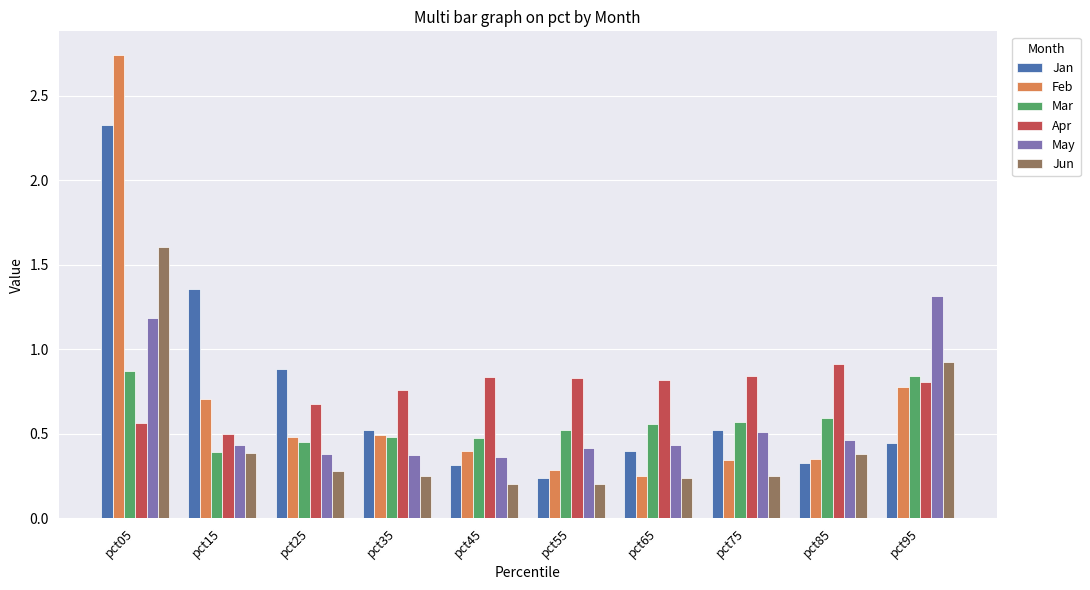

How many May values are between 0 and 1?

8